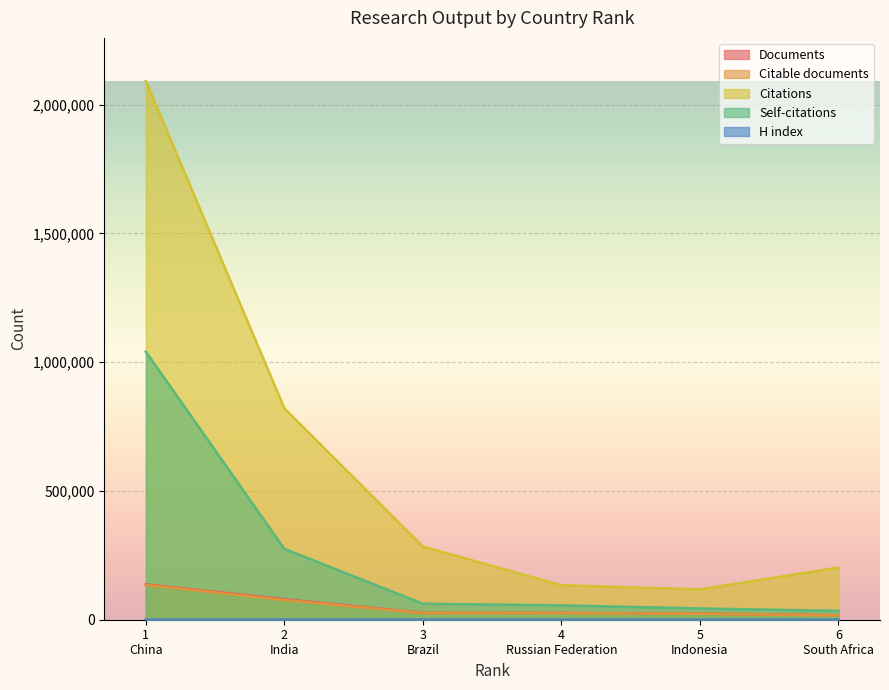

True or false: Citations and Citable documents cross at least once.

False